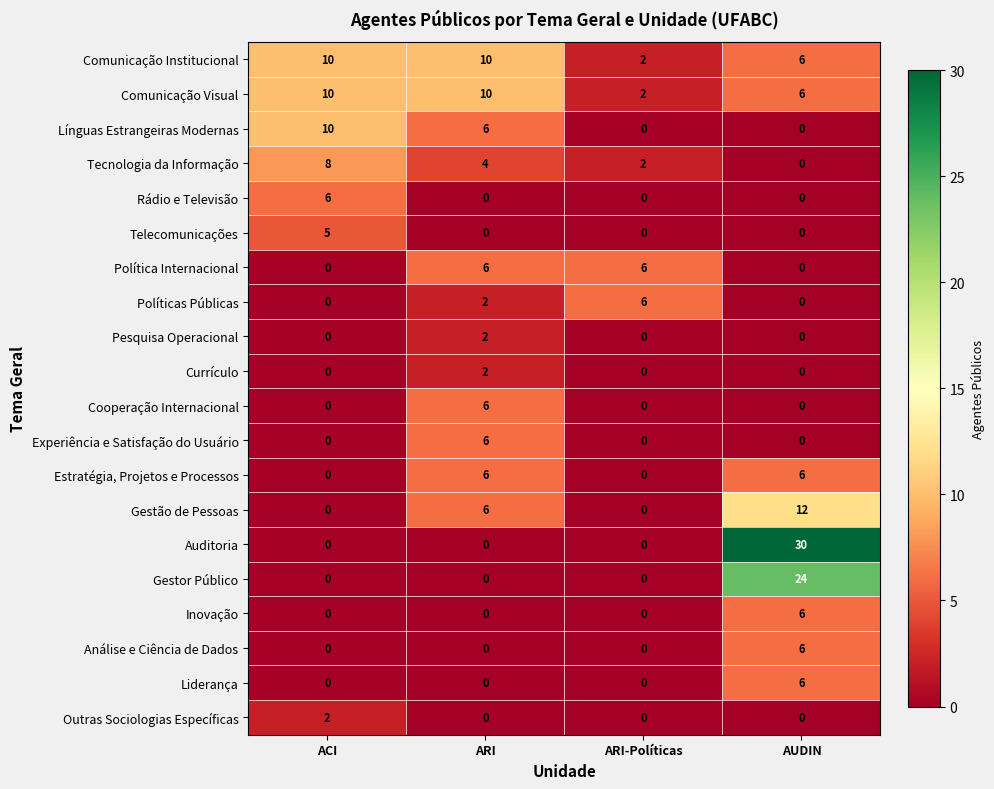

What is the greatest value displayed?

30